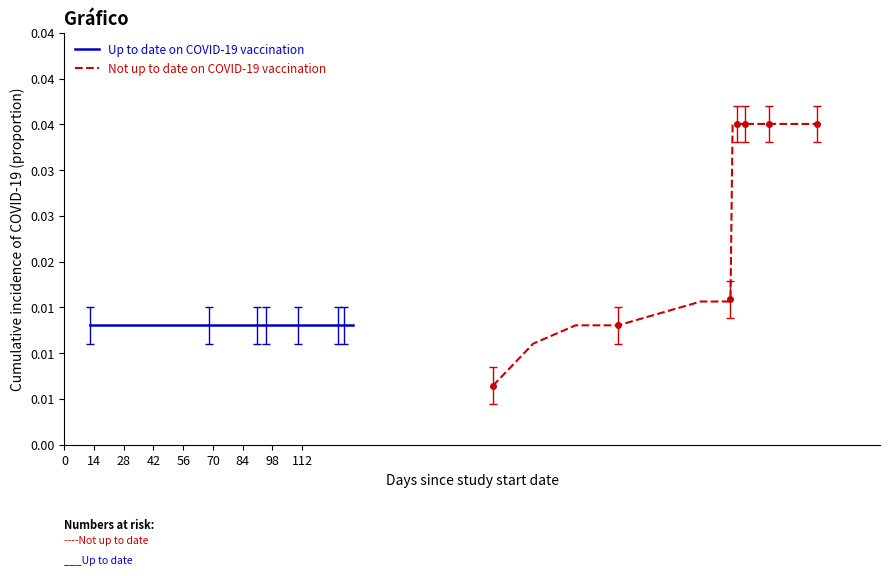

List the series in order of their overall mean, highest first.

Not up to date on COVID-19 vaccination, Up to date on COVID-19 vaccination